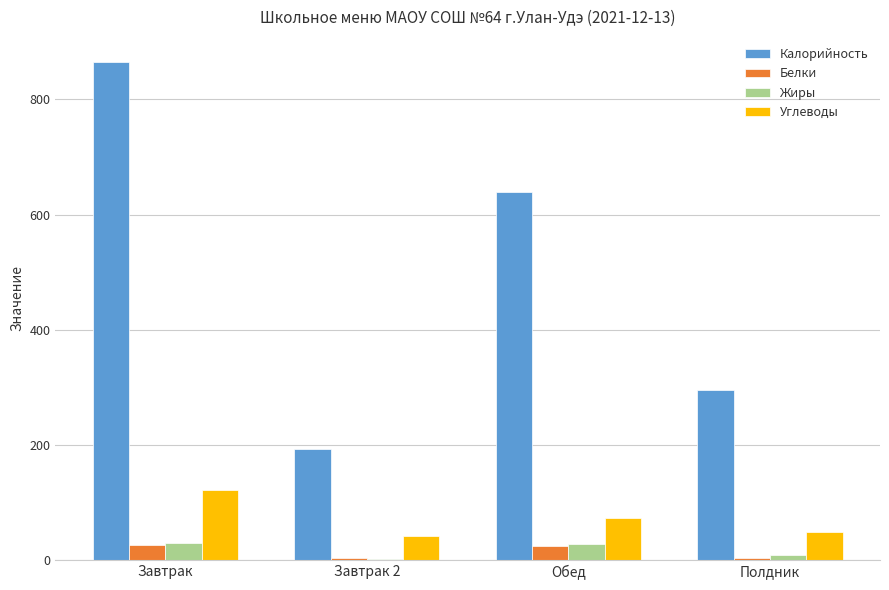

Is it true that Калорийность equals 166.2 at Обед?

False